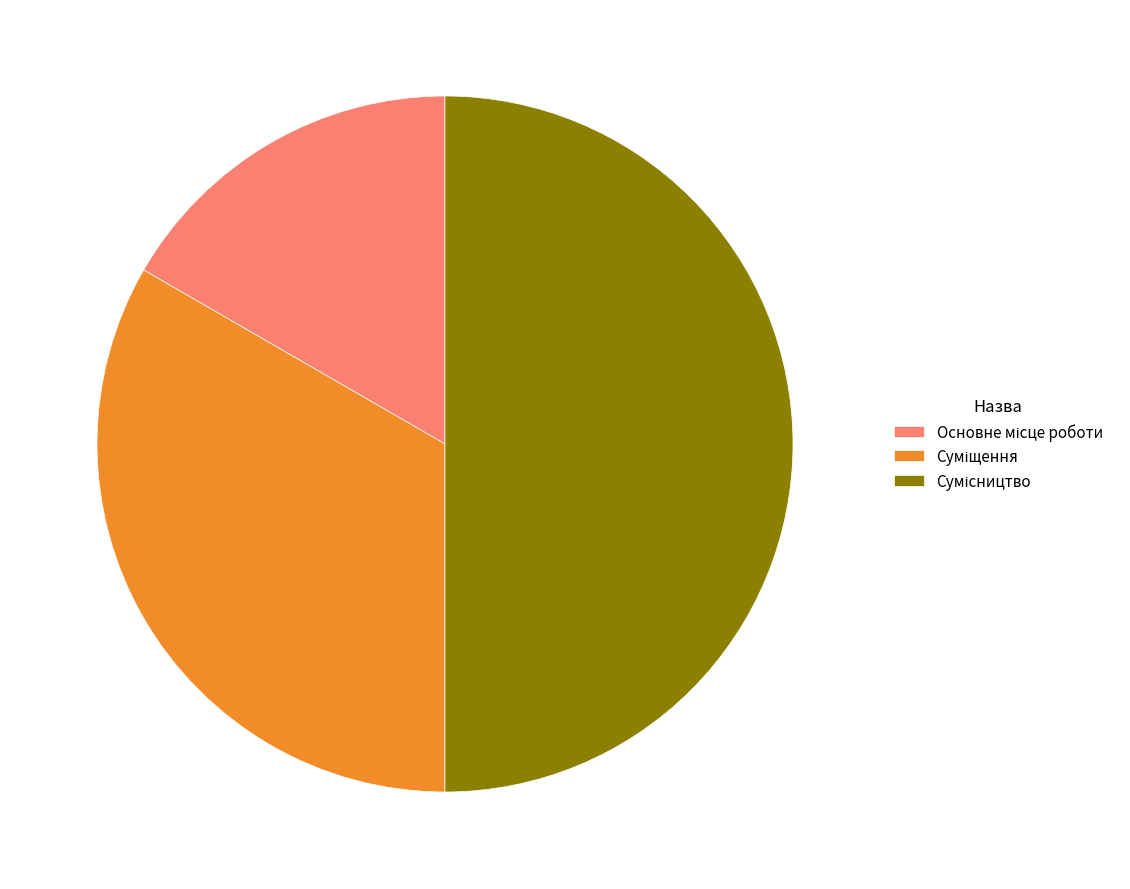

How many slices are in this pie chart?

3